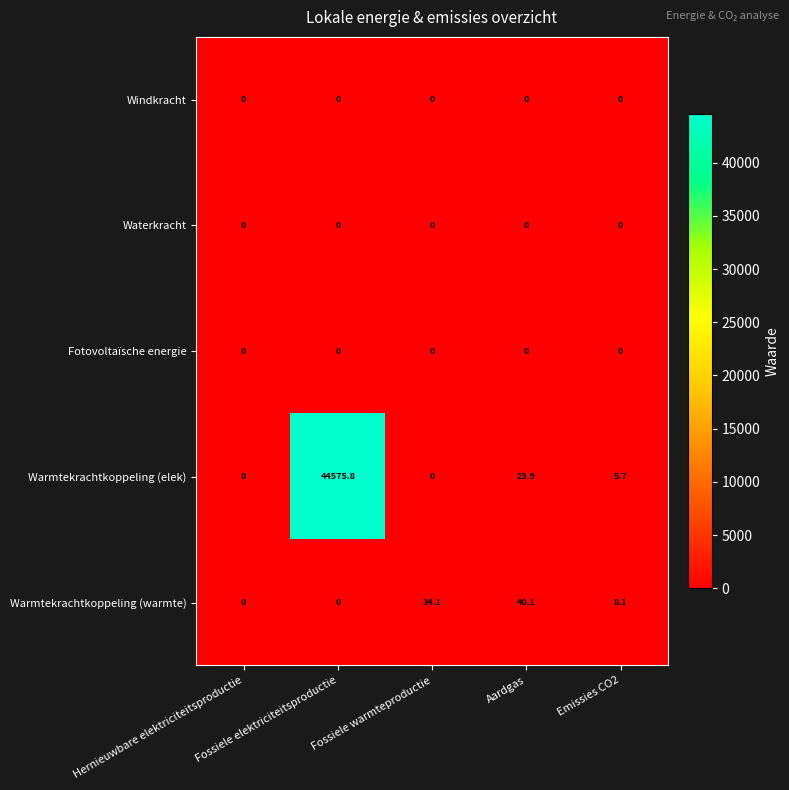

Which series has the largest total across all categories?

Warmtekrachtkoppeling (elek)